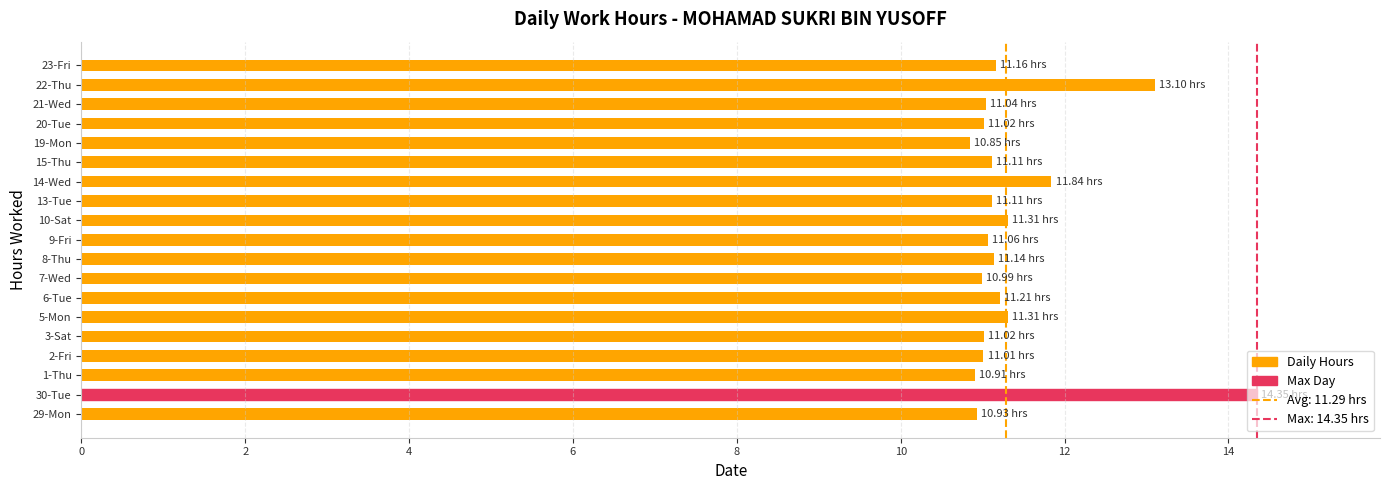

What is the sum of all values?

216.5